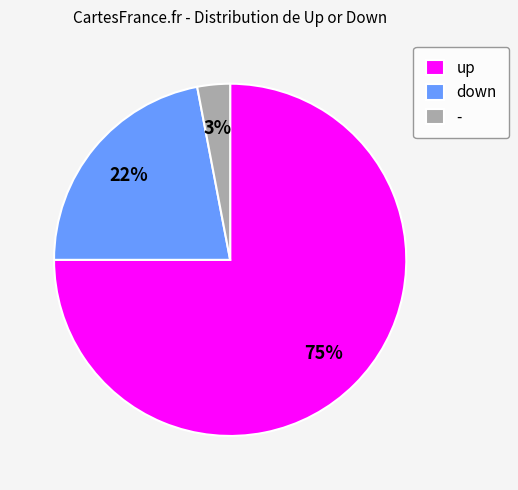

Is the sum of down and - greater than half?

No